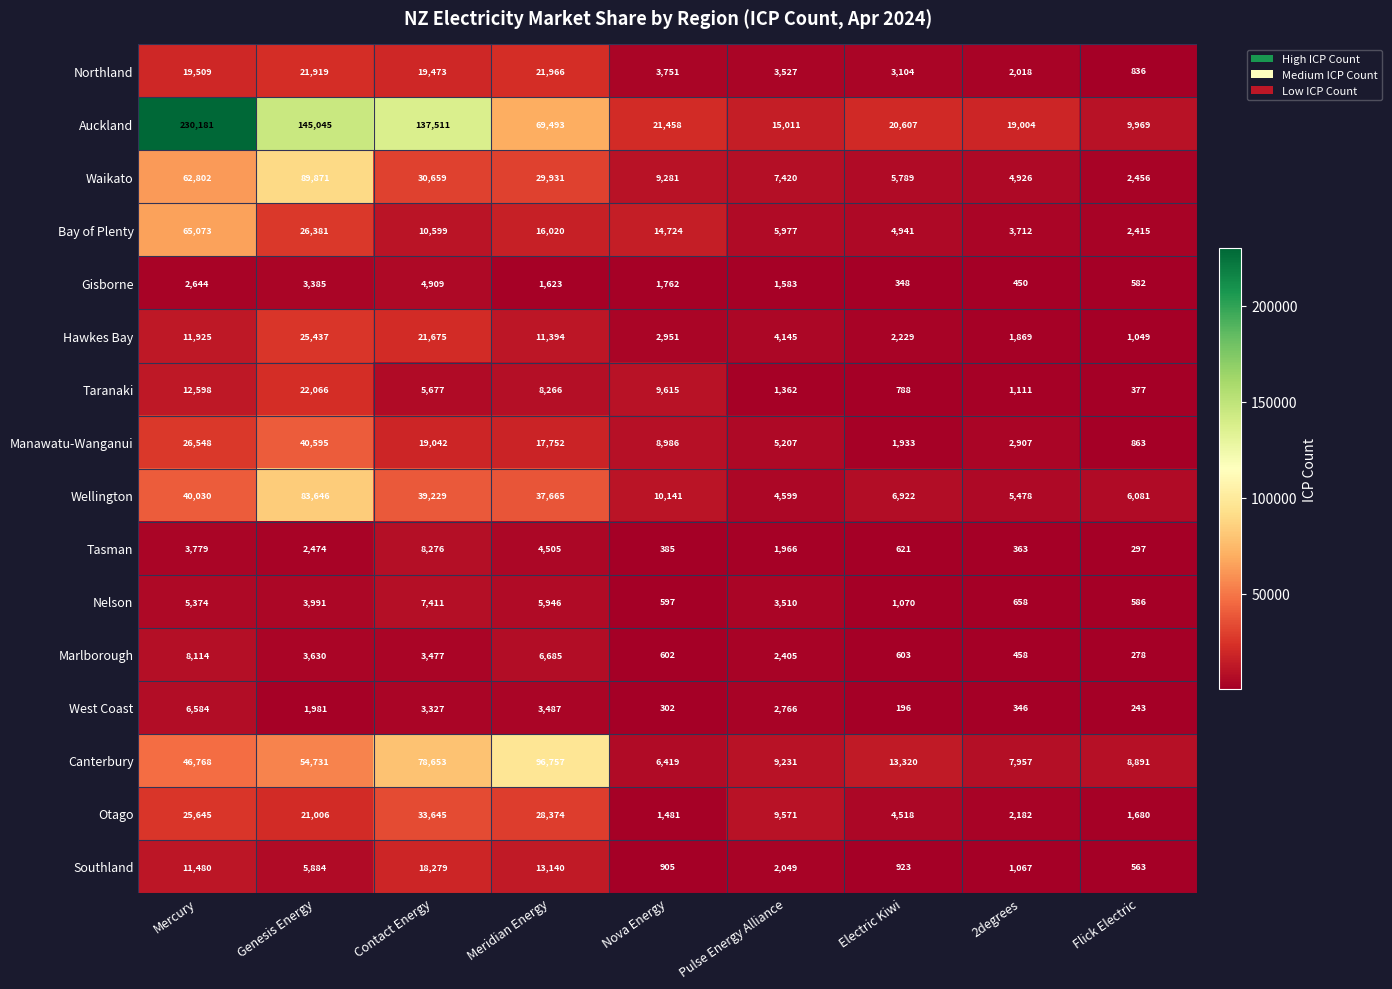

Which series has the widest spread of values?

Auckland